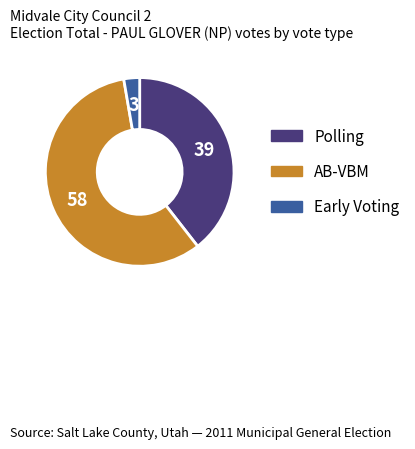

Which slice represents more than half of the pie?

AB-VBM